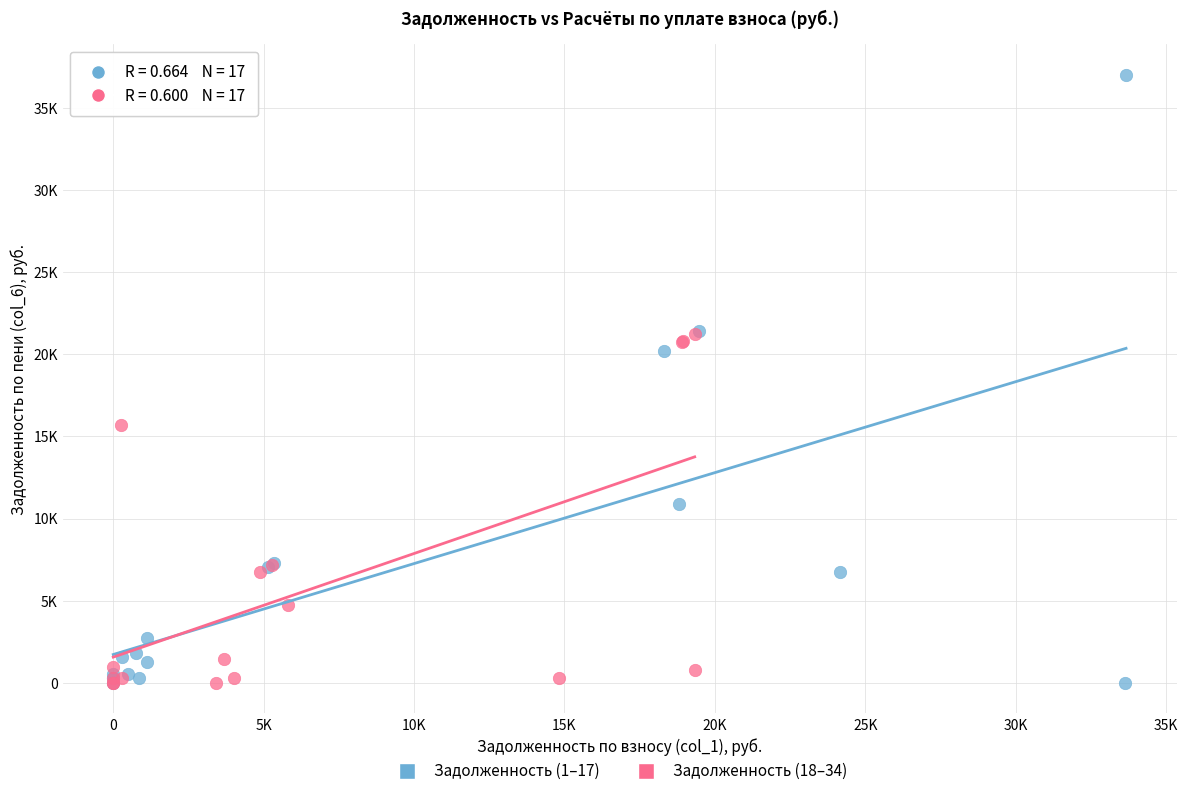

What are all the series names shown in the legend?

Задолженность (1–17), Задолженность (18–34)